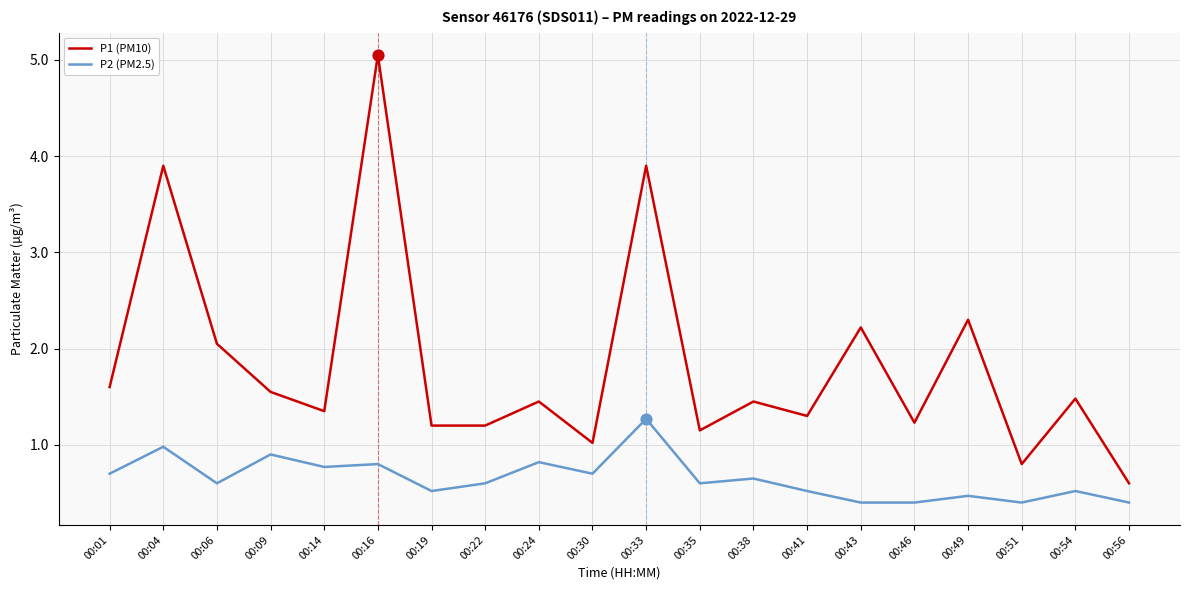

What are all the series names shown in the legend?

P1 (PM10), P2 (PM2.5)